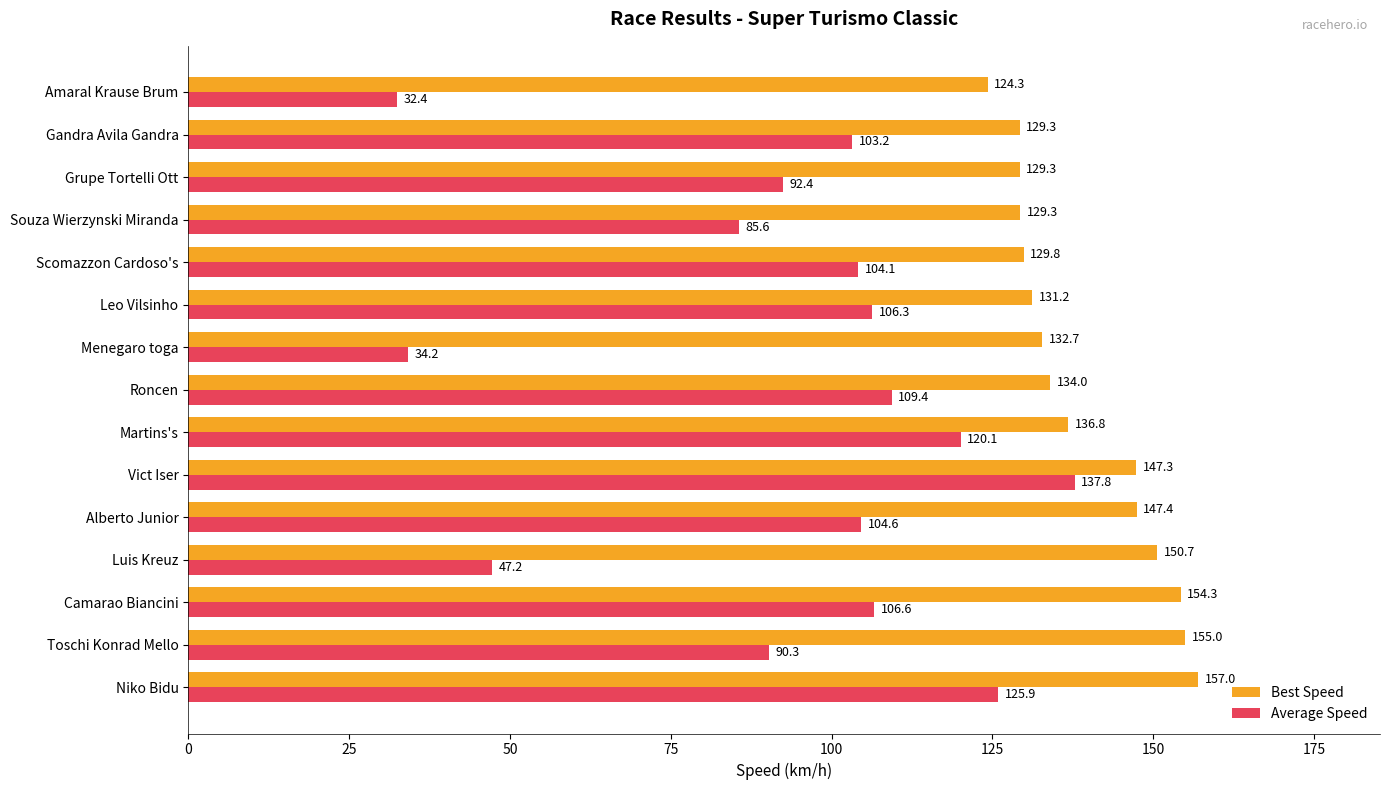

What is the difference between the second highest and minimum values in the Best Speed series?

30.7